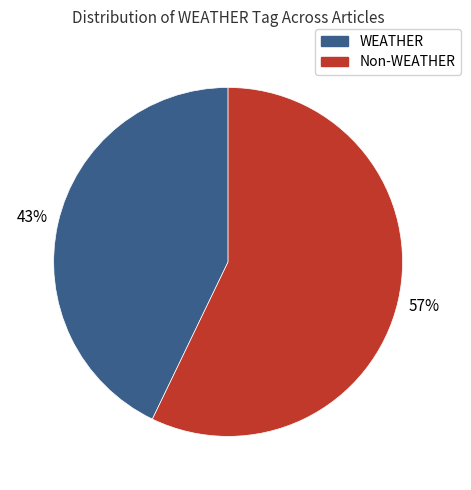

How many segments does this pie chart have?

2